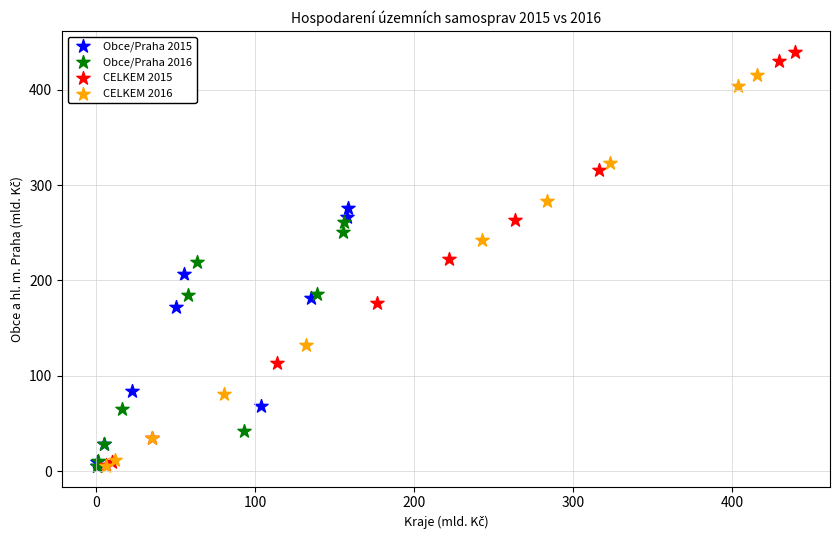

Which series has the widest spread of Y values?

CELKEM 2015